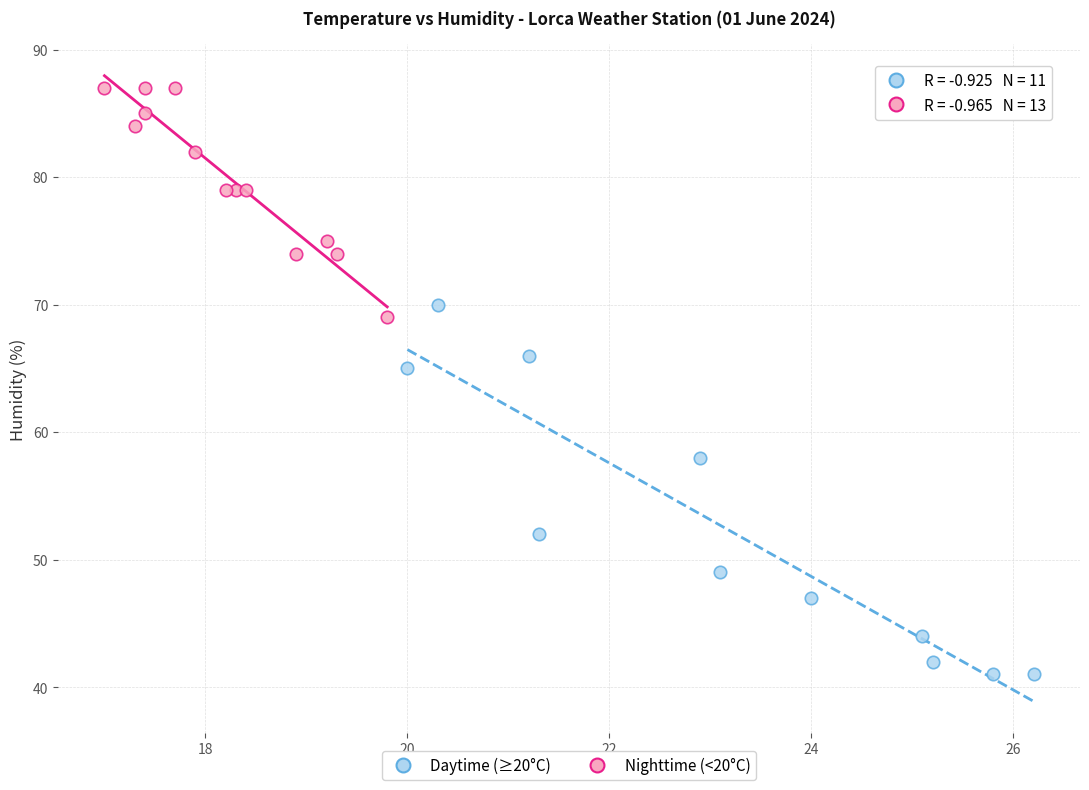

Which series has the largest Y range (max minus min)?

Daytime (≥20°C)